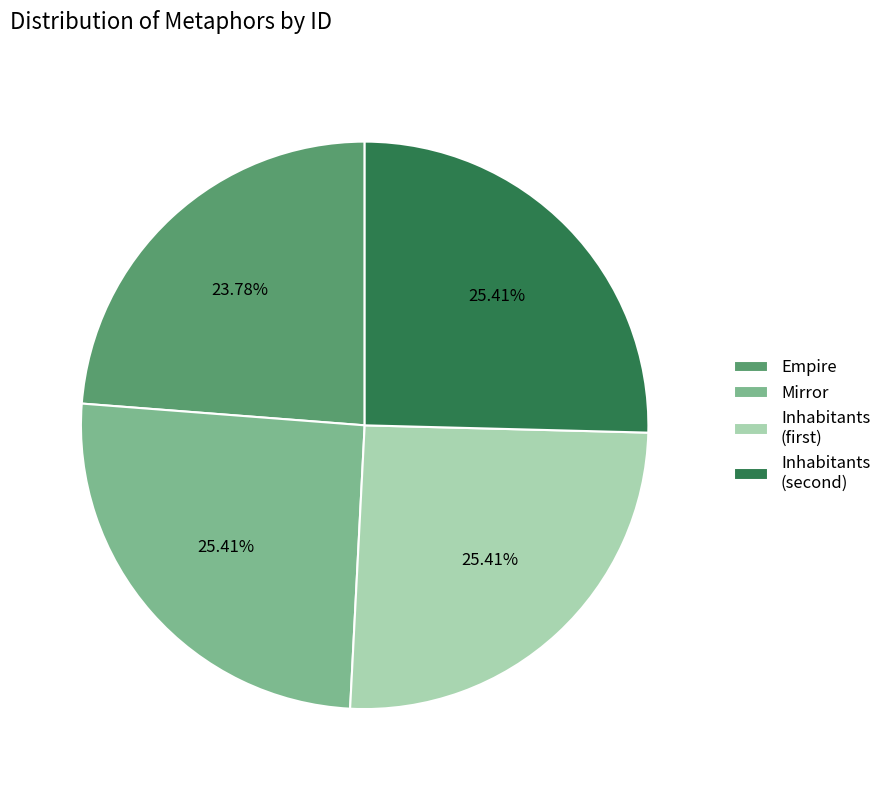

Count the number of slices in the pie.

4